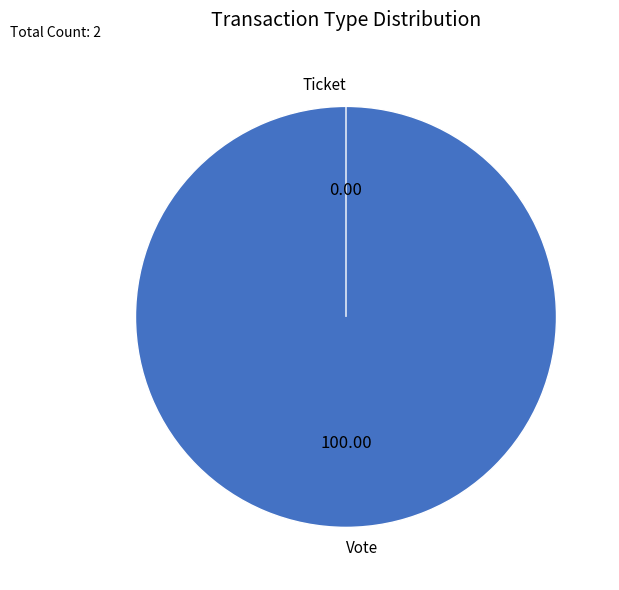

What is the largest slice in the pie chart?

Vote